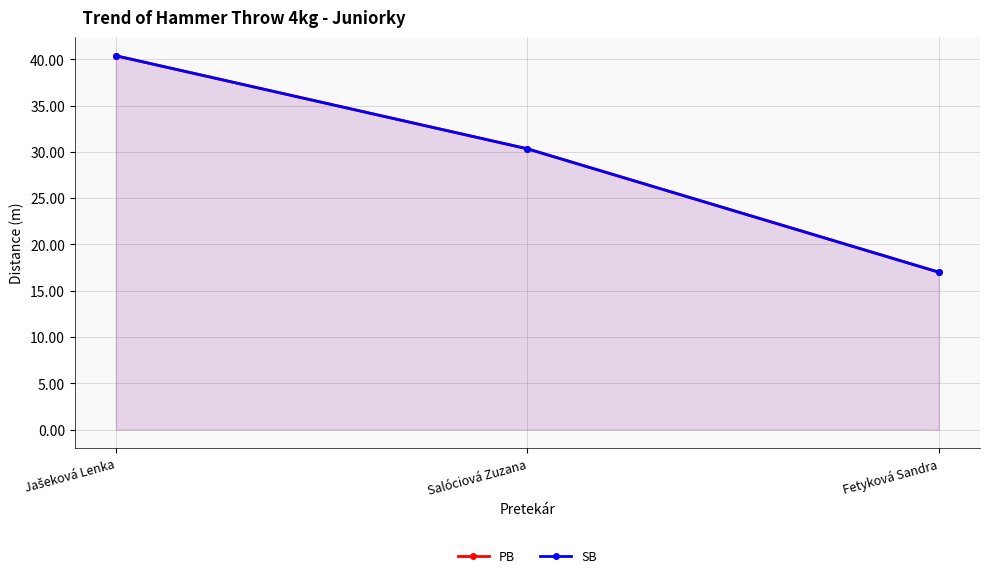

Is it true that SB equals 22.8 at Fetyková Sandra?

False